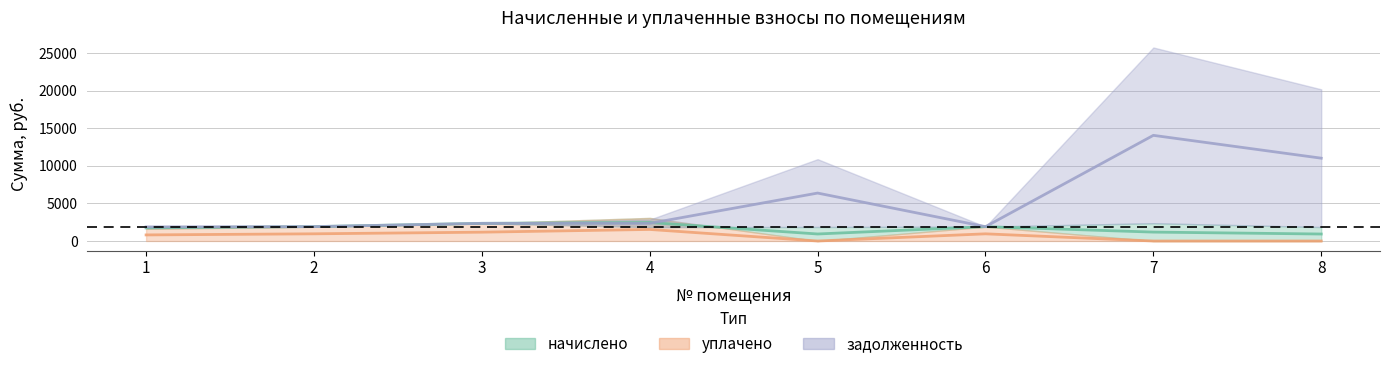

What is the total value across all series at 4?

6342.7